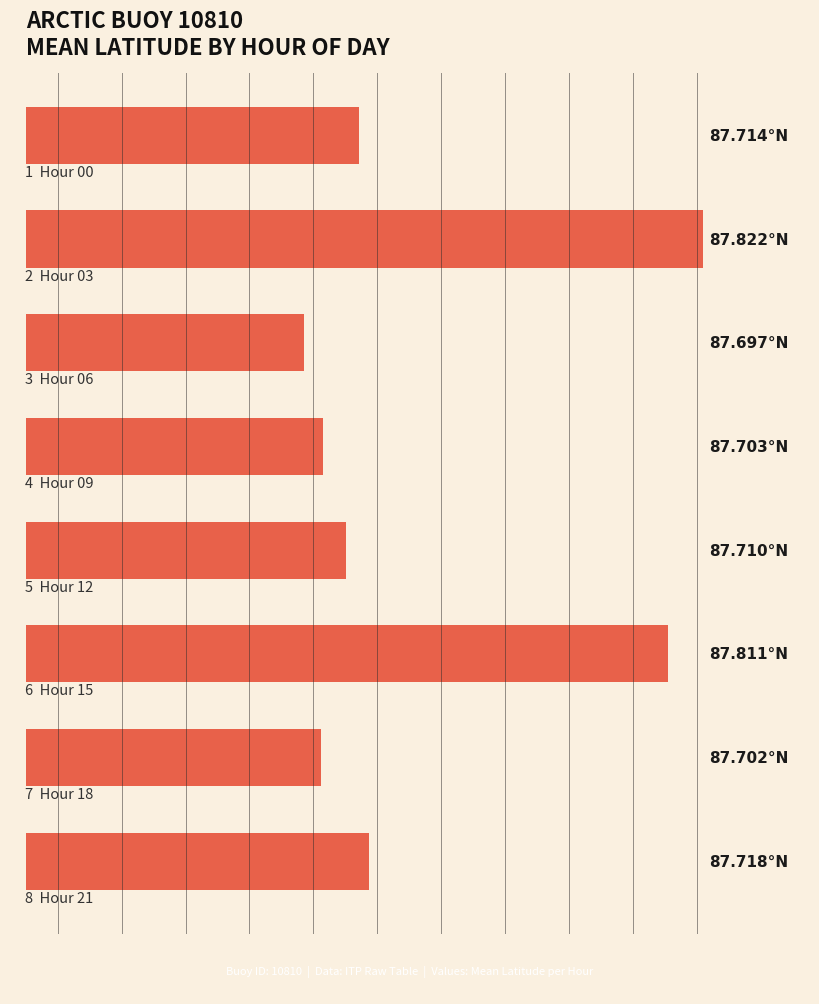

The value at 87.75 is 152.6. True or false?

False